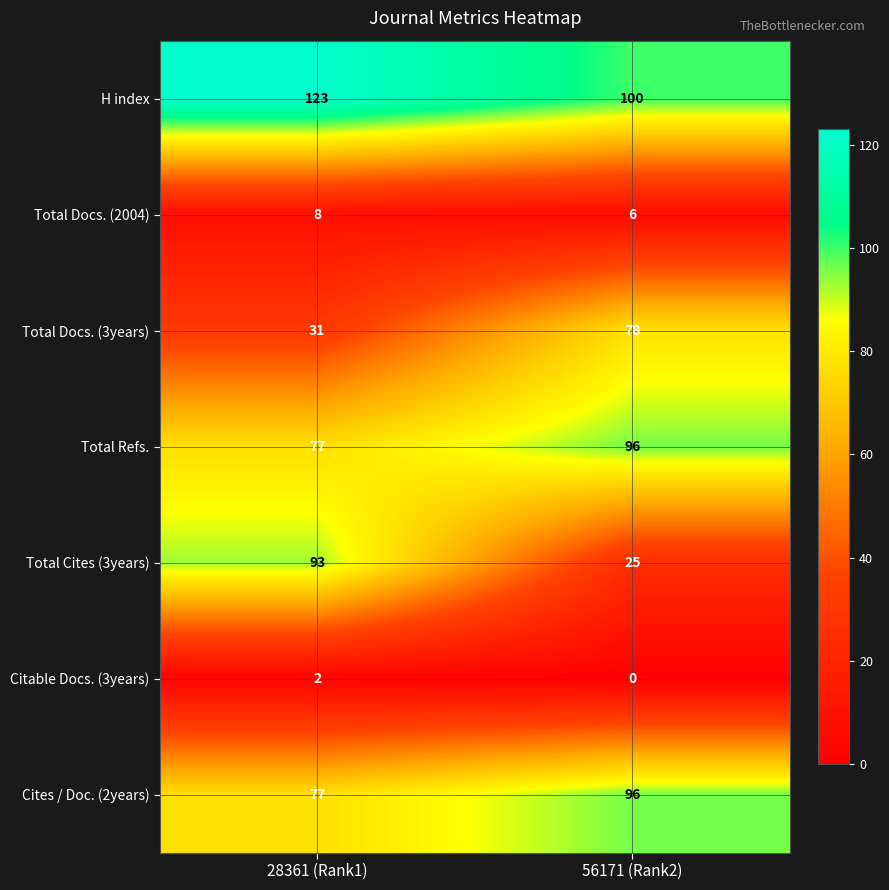

At which category is the sum across all series the highest?

28361 (Rank1)